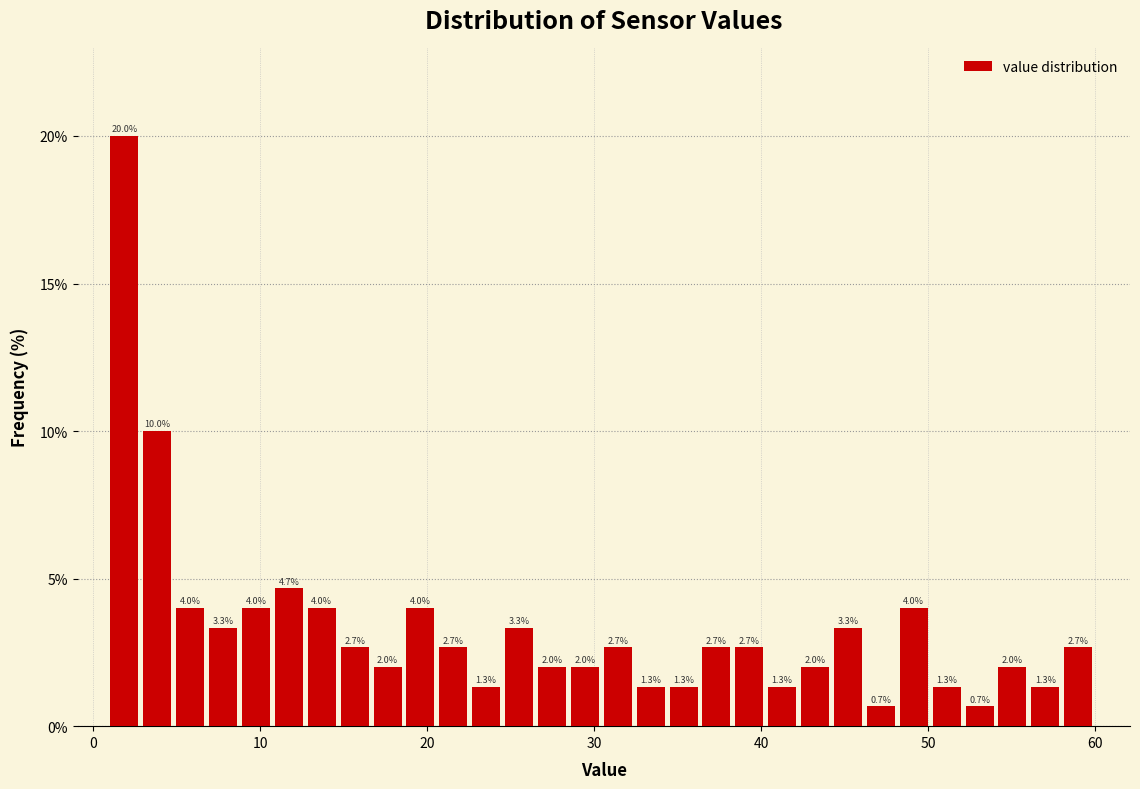

Read against the x-axis, roughly where is the centre of the tallest bar?

2